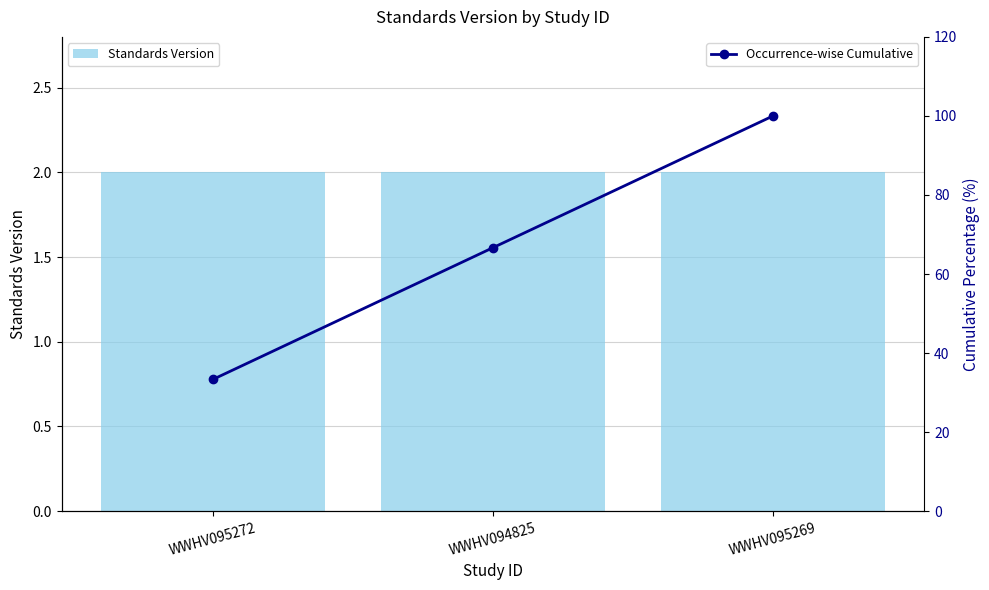

What is the value of the Occurrence-wise Cumulative bar at the 1st from the left?

33.3